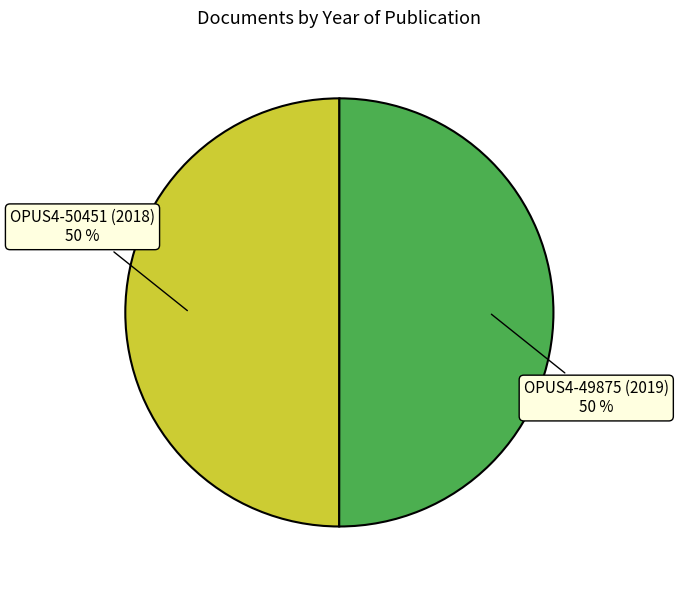

Count the number of slices in the pie.

2